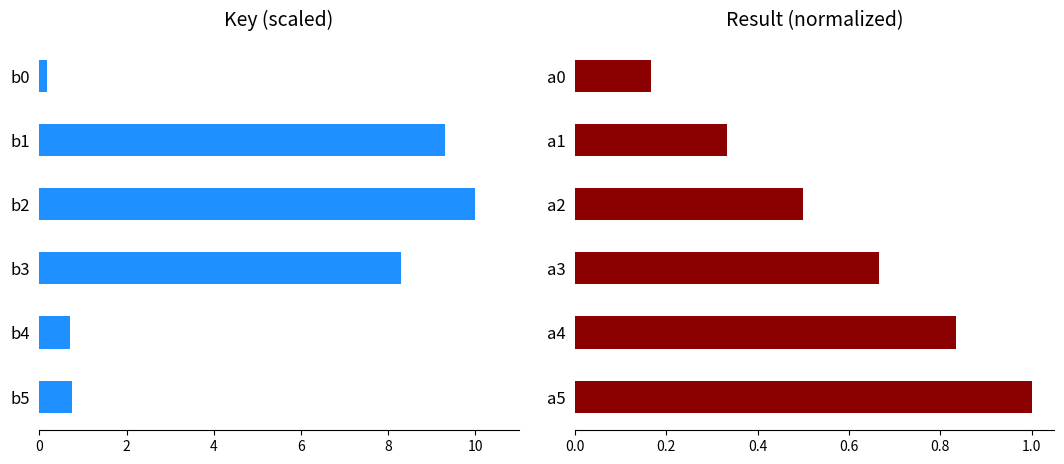

At how many categories does at least one series exceed 2?

3